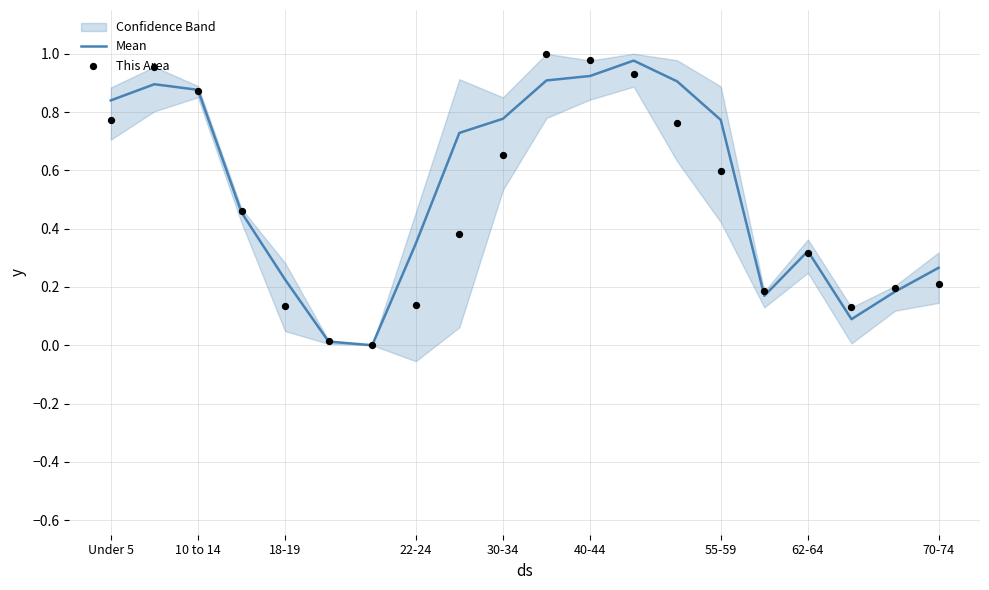

At how many categories does at least one series exceed 0?

19